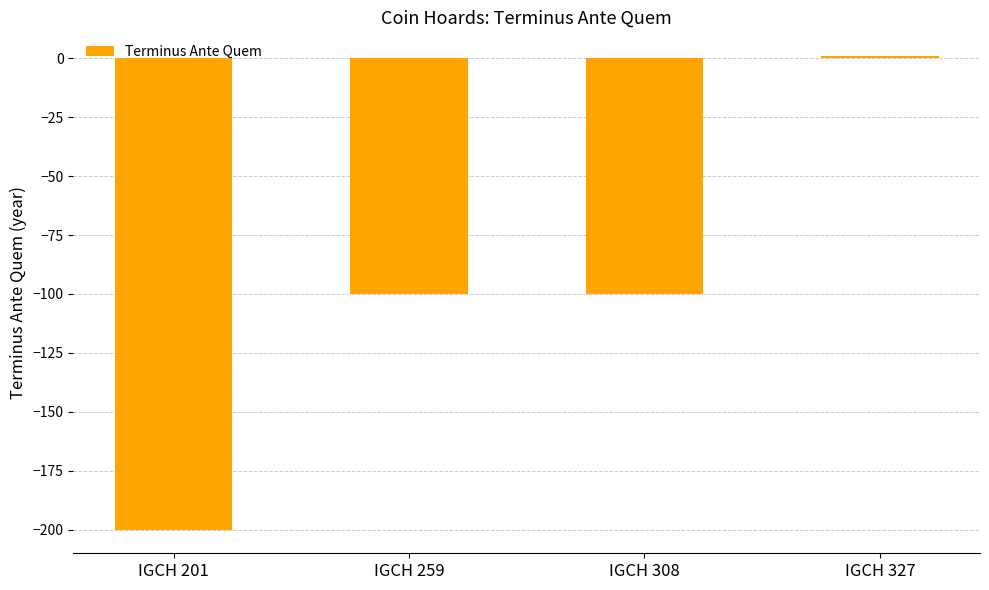

What is the value of the 1st bar from the left?

-200